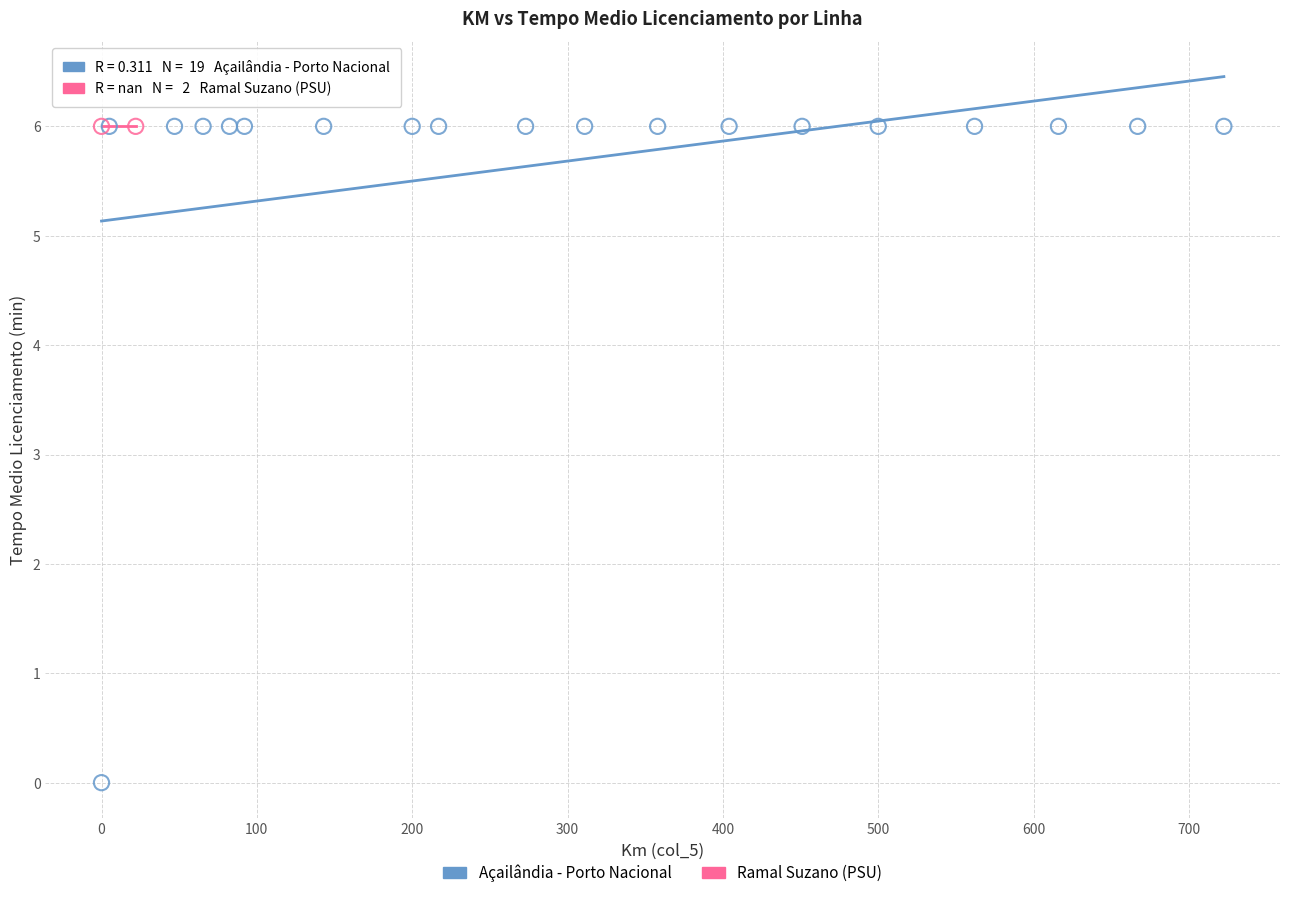

What are all the series names shown in the legend?

Açailândia - Porto Nacional, Ramal Suzano (PSU)